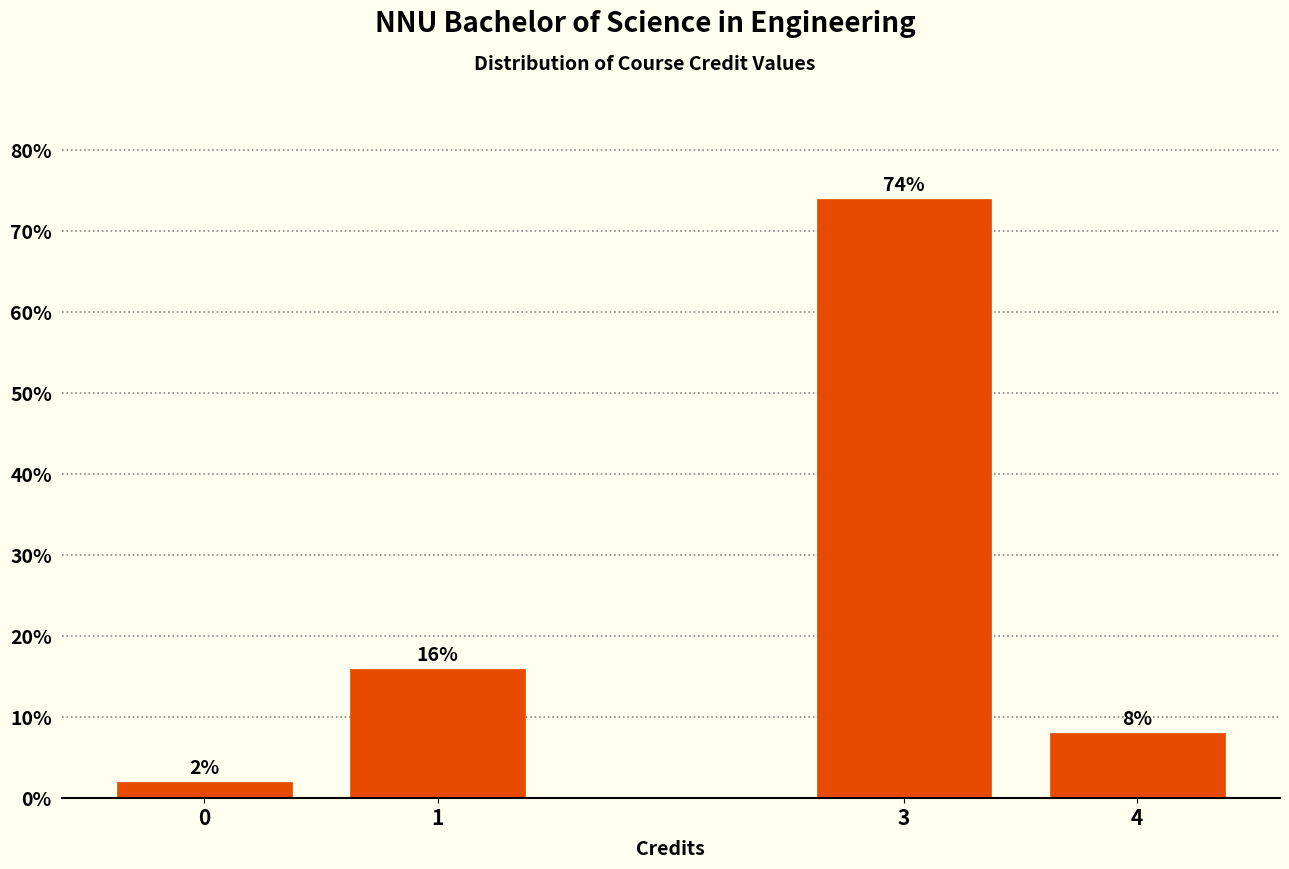

Reading left to right, transcribe all the data shown in this chart.

2	16	74	8